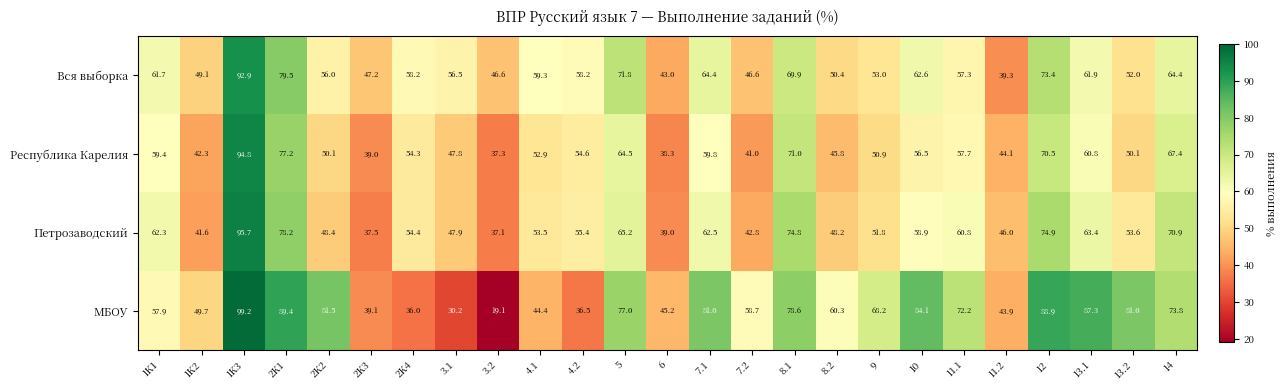

What is the maximum value shown in the chart?

99.2